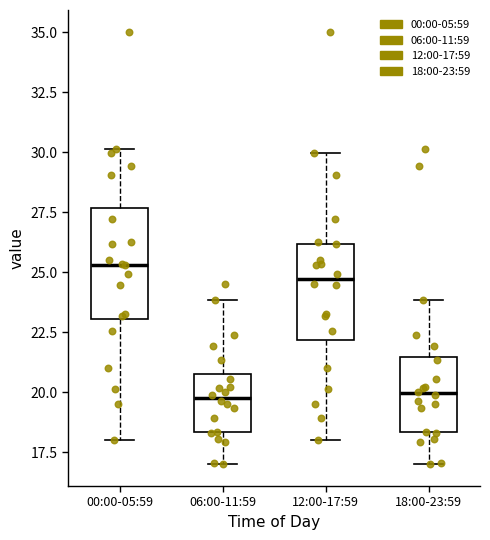

Where is the upper edge of the box for 06:00-11:59 on the y-axis? The values are not printed on the chart, so give them approximately, as read against the axis.

21.0